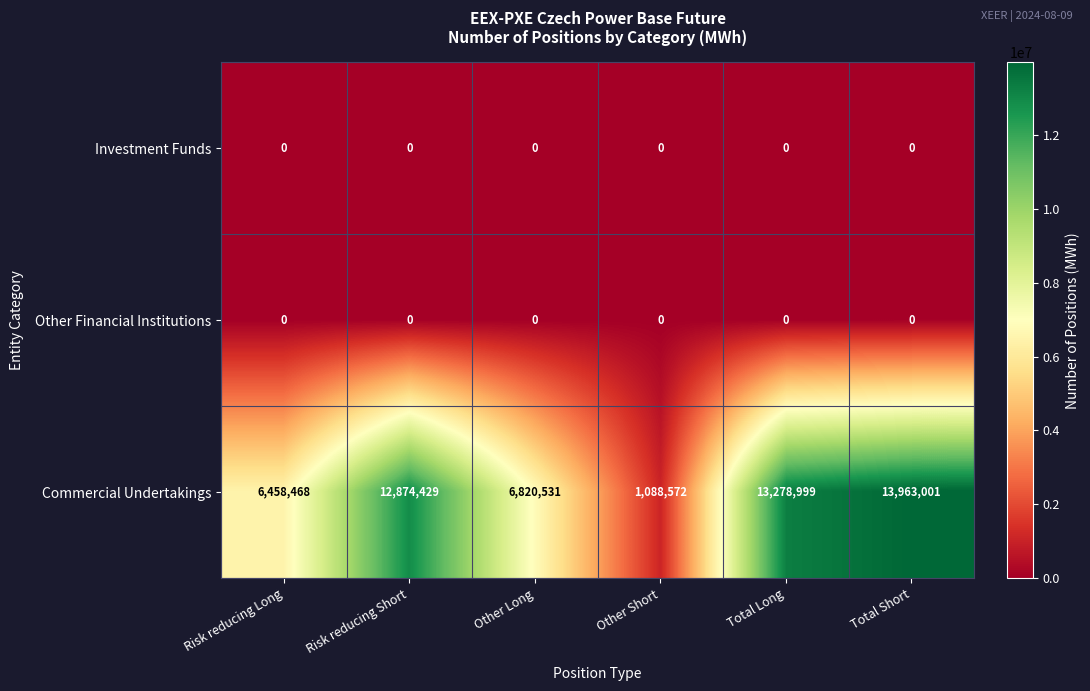

Read the Commercial Undertakings value at Other Short.

1088572